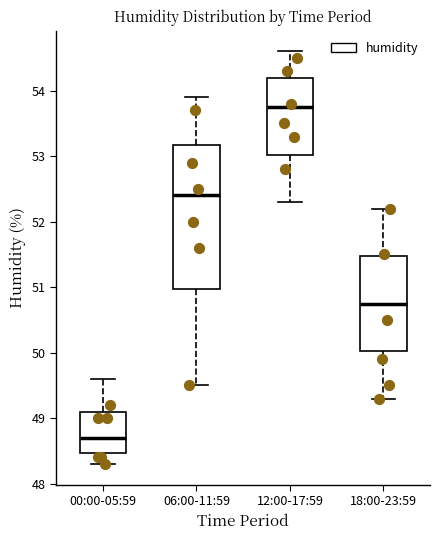

Reading left to right, transcribe this box plot: for each box, give where its median line is, the range the box spans, and where its two whiskers end, as read against the y-axis. The values are not printed on the chart, so give them approximately, as read against the axis.

00:00-05:59: median 48.7, box 48.5 to 49.1, whiskers 48.3 to 49.6
06:00-11:59: median 52.4, box 51.0 to 53.2, whiskers 49.5 to 53.9
12:00-17:59: median 53.8, box 53.0 to 54.2, whiskers 52.3 to 54.6
18:00-23:59: median 50.8, box 50.0 to 51.5, whiskers 49.3 to 52.2